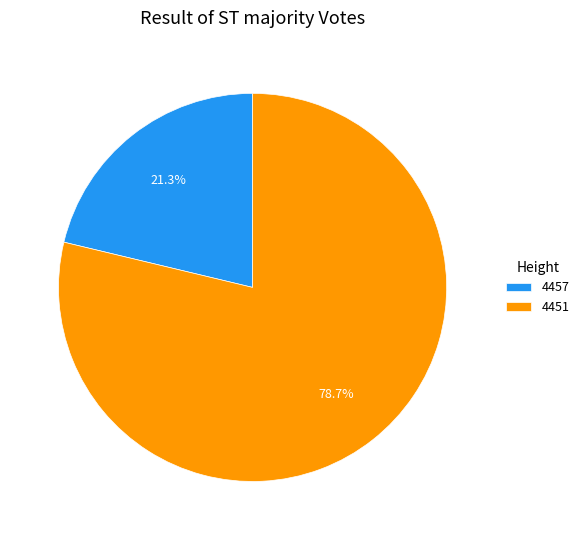

To the nearest percent, what portion does 4457 represent?

21%